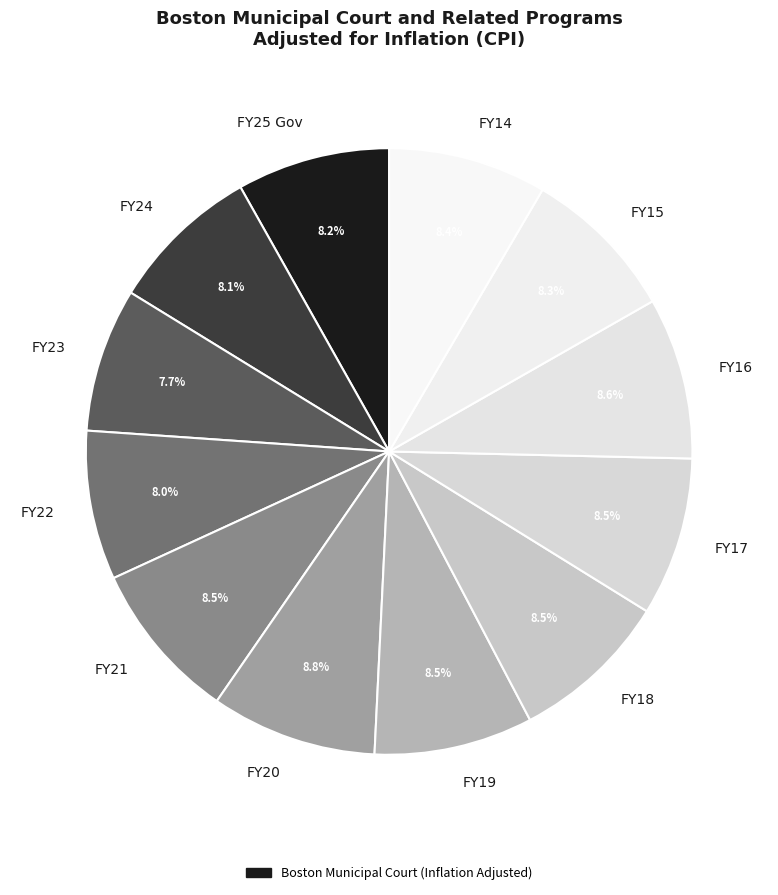

The FY22 slice represents 8% of the pie. True or false?

True